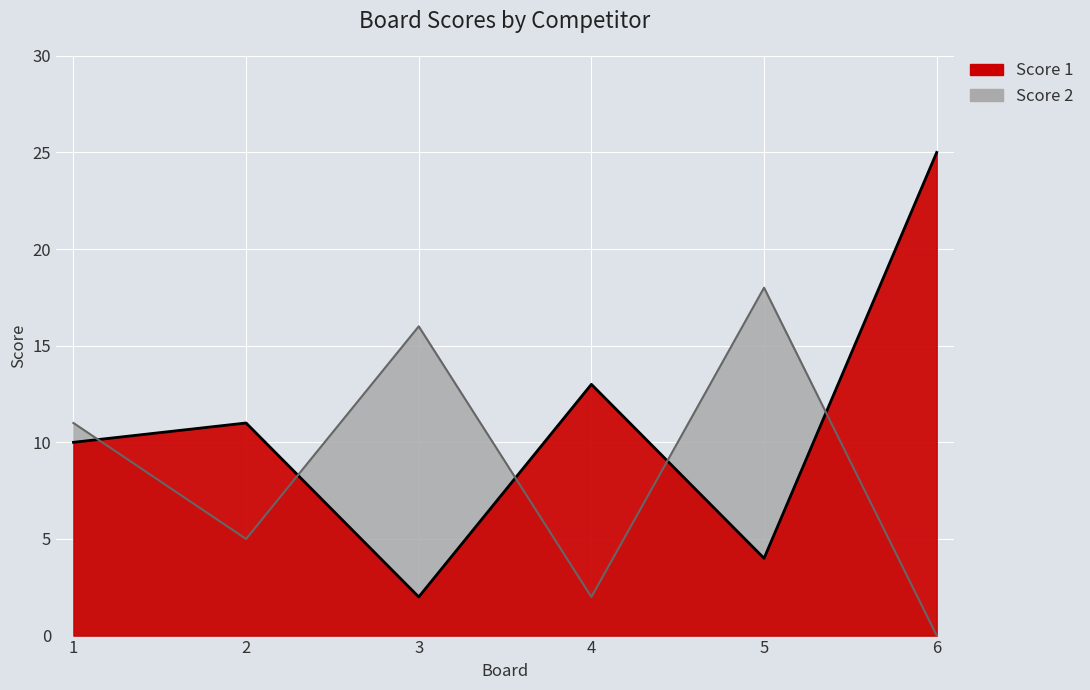

Where is the first local maximum for Score 1?

2